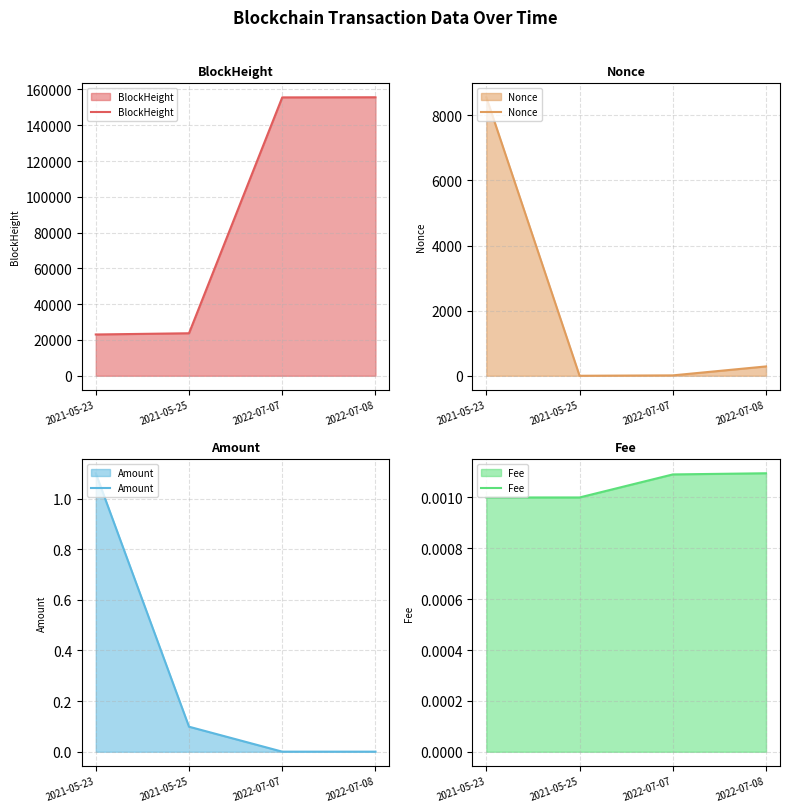

At which label does Amount reach its minimum?

2022-07-07